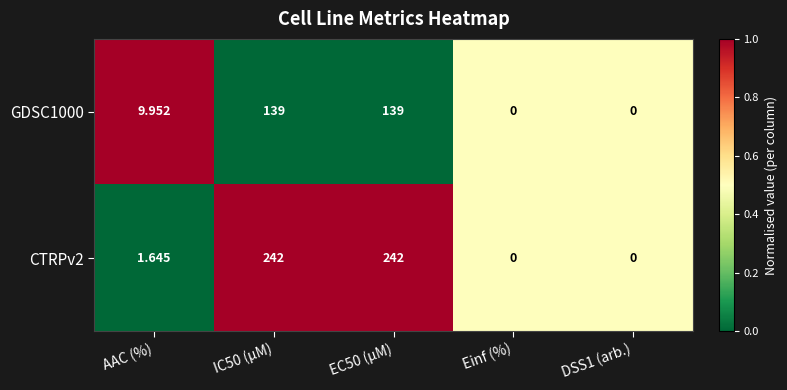

At which label does GDSC1000 first exceed 9?

AAC (%)